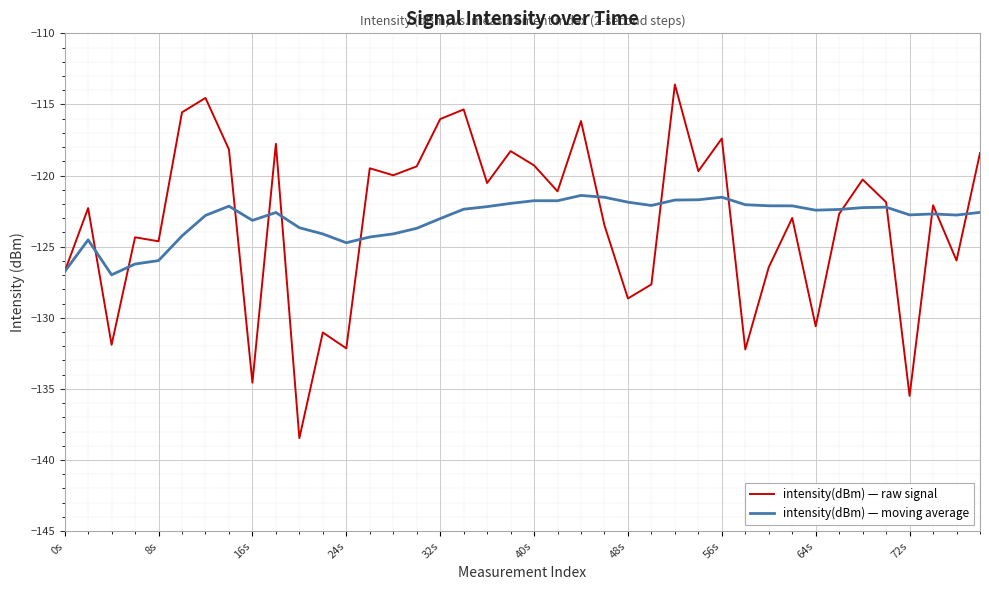

List the series in order of their peak value, highest first.

intensity(dBm) — raw signal, intensity(dBm) — moving average